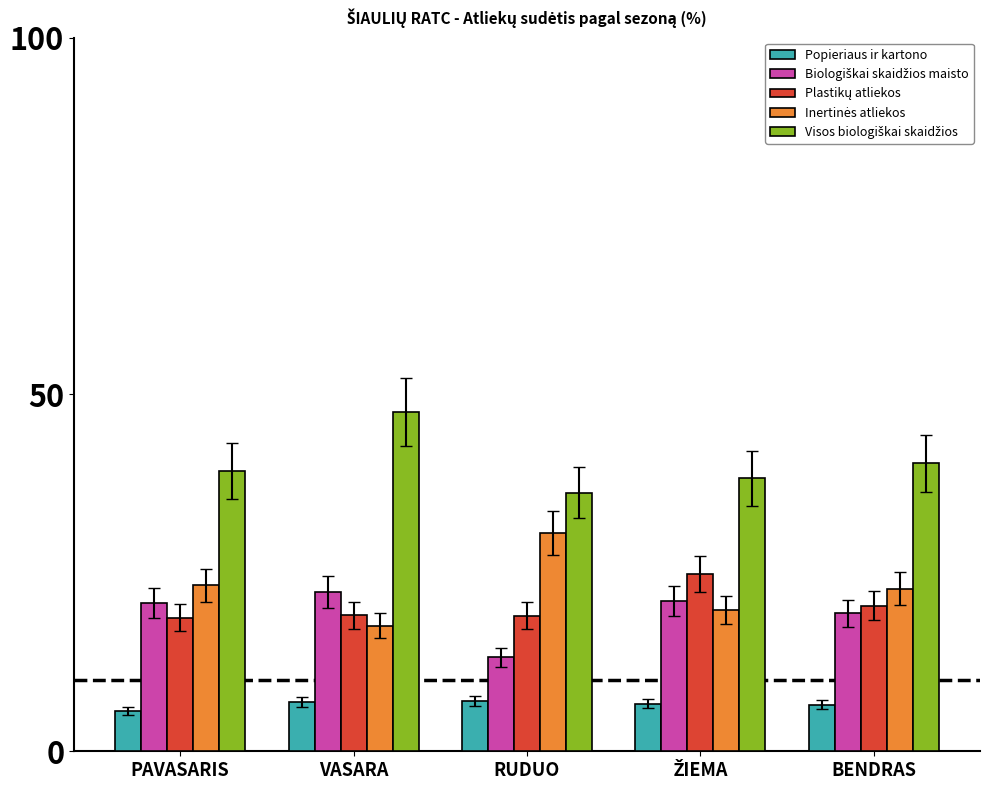

What is the difference between the highest and lowest values at PAVASARIS?

33.6